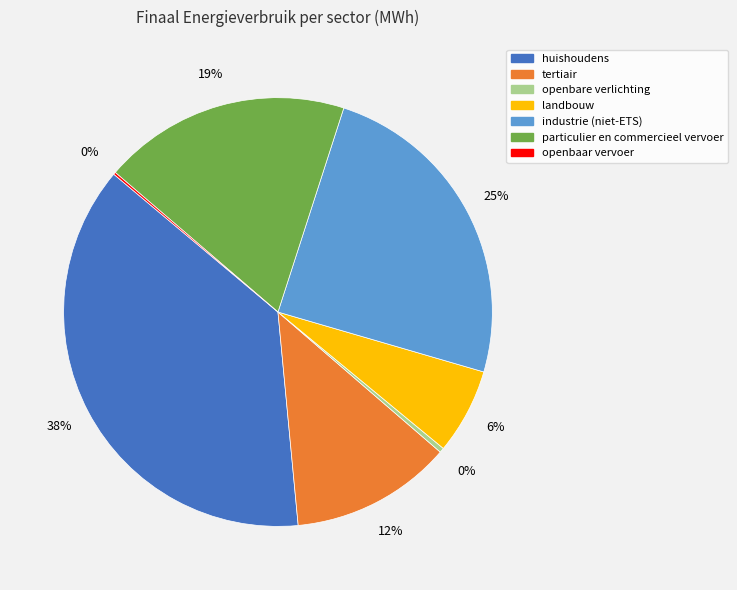

To the nearest percent, what is the combined percentage of tertiair and particulier en commercieel vervoer?

31%